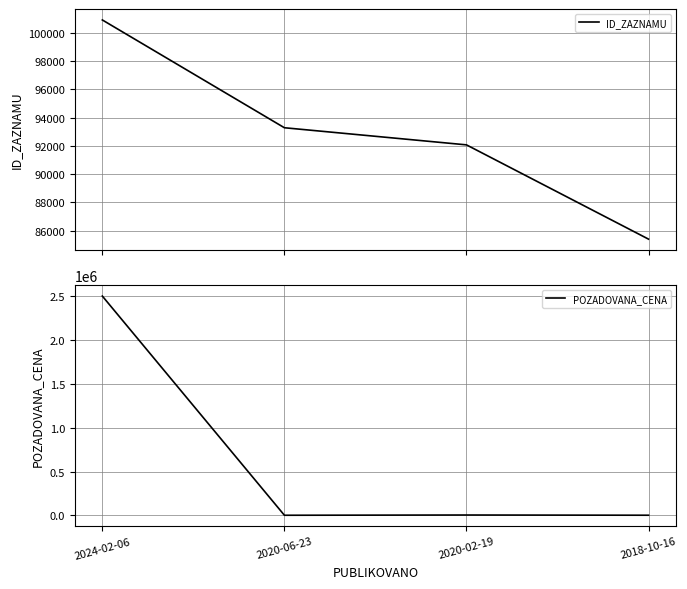

What is the highest value of the ID_ZAZNAMU series?

100926